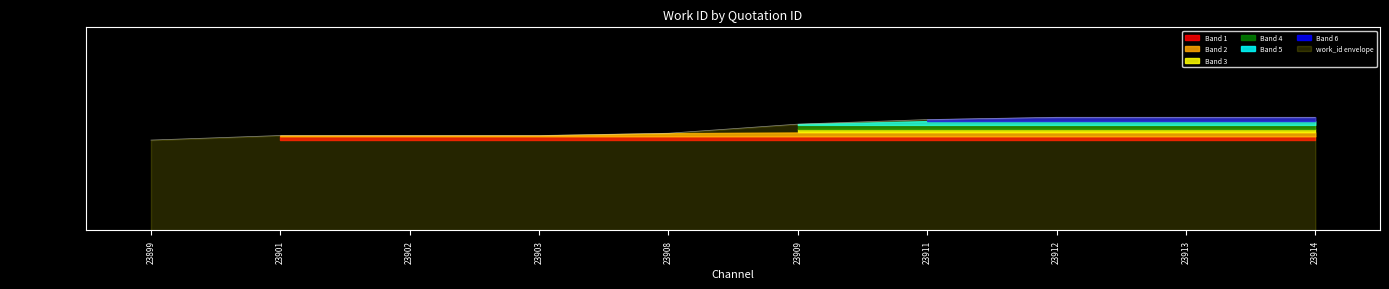

What is the value of the 7th point from the left?

7920